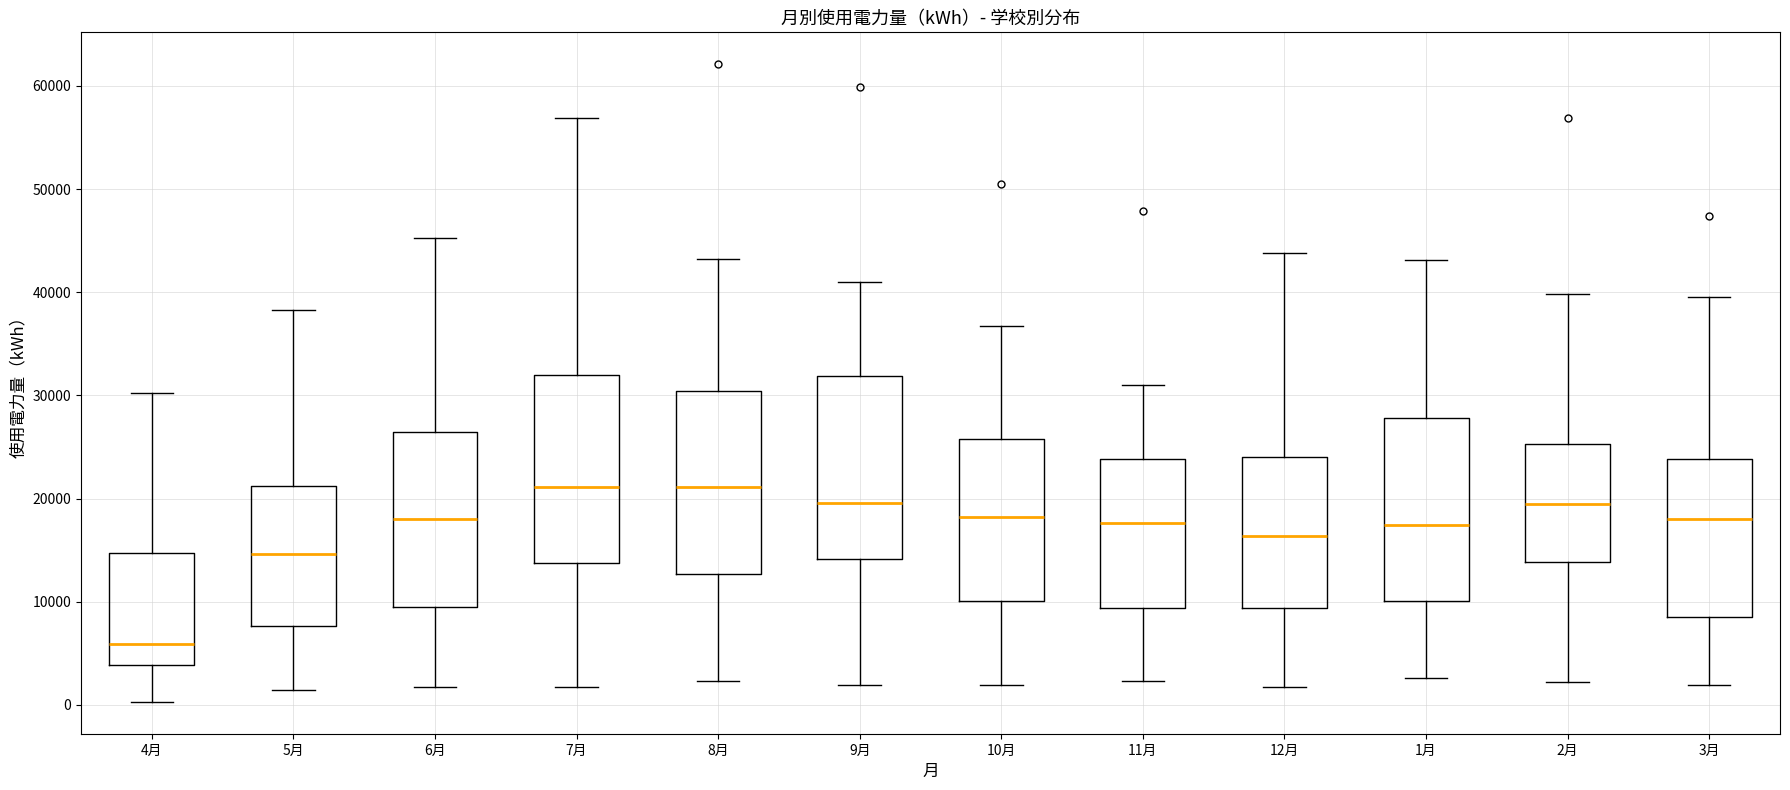

Which box's median line is the lowest?

4月